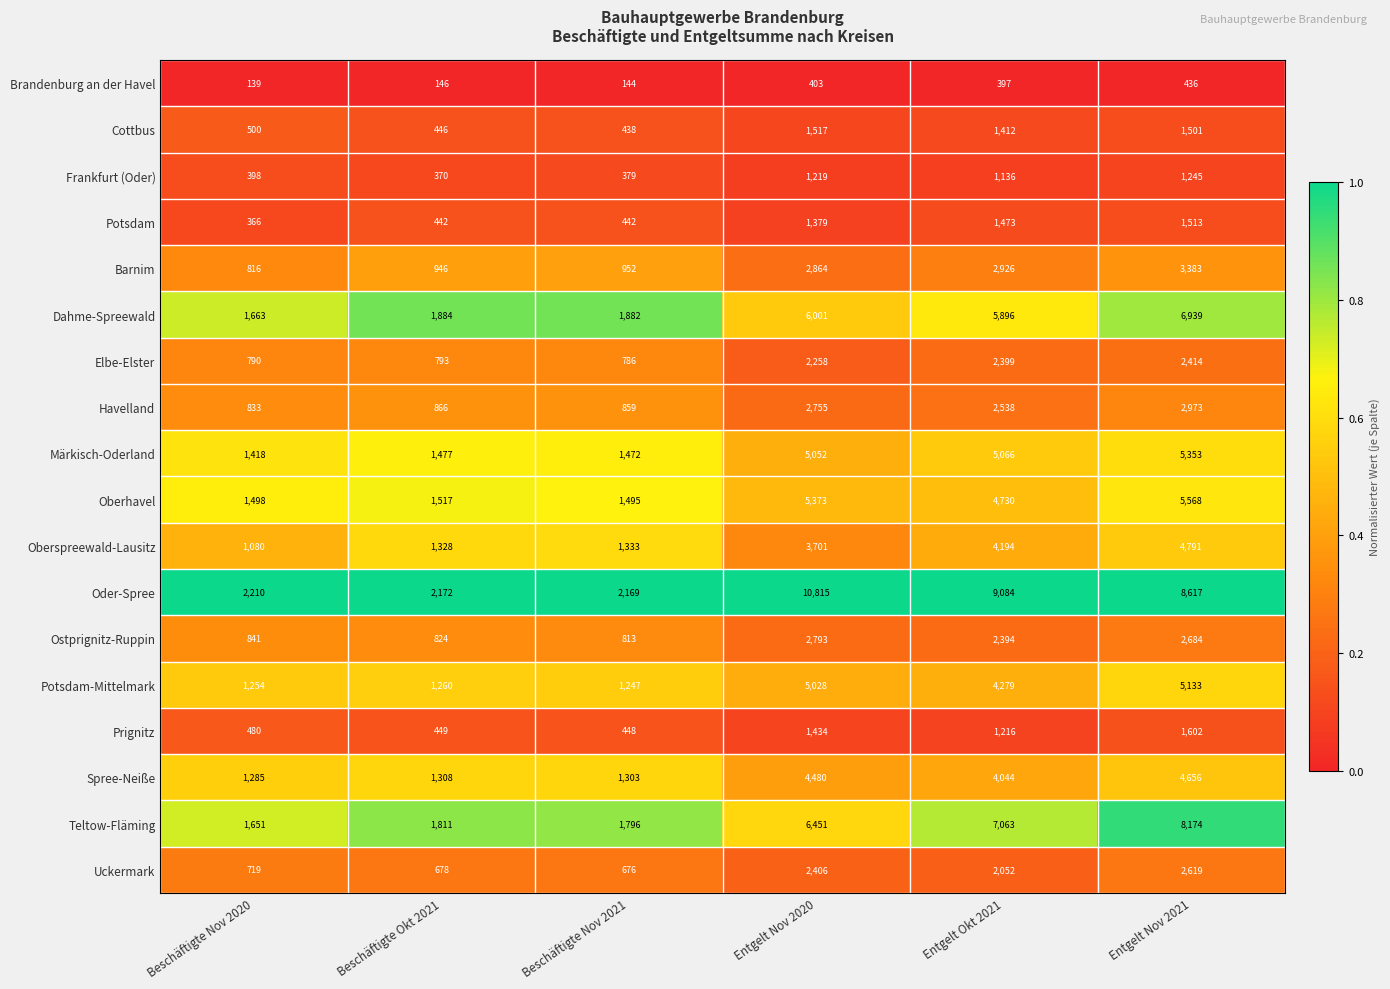

What is the total value across all series at Entgelt Nov 2020?

65929